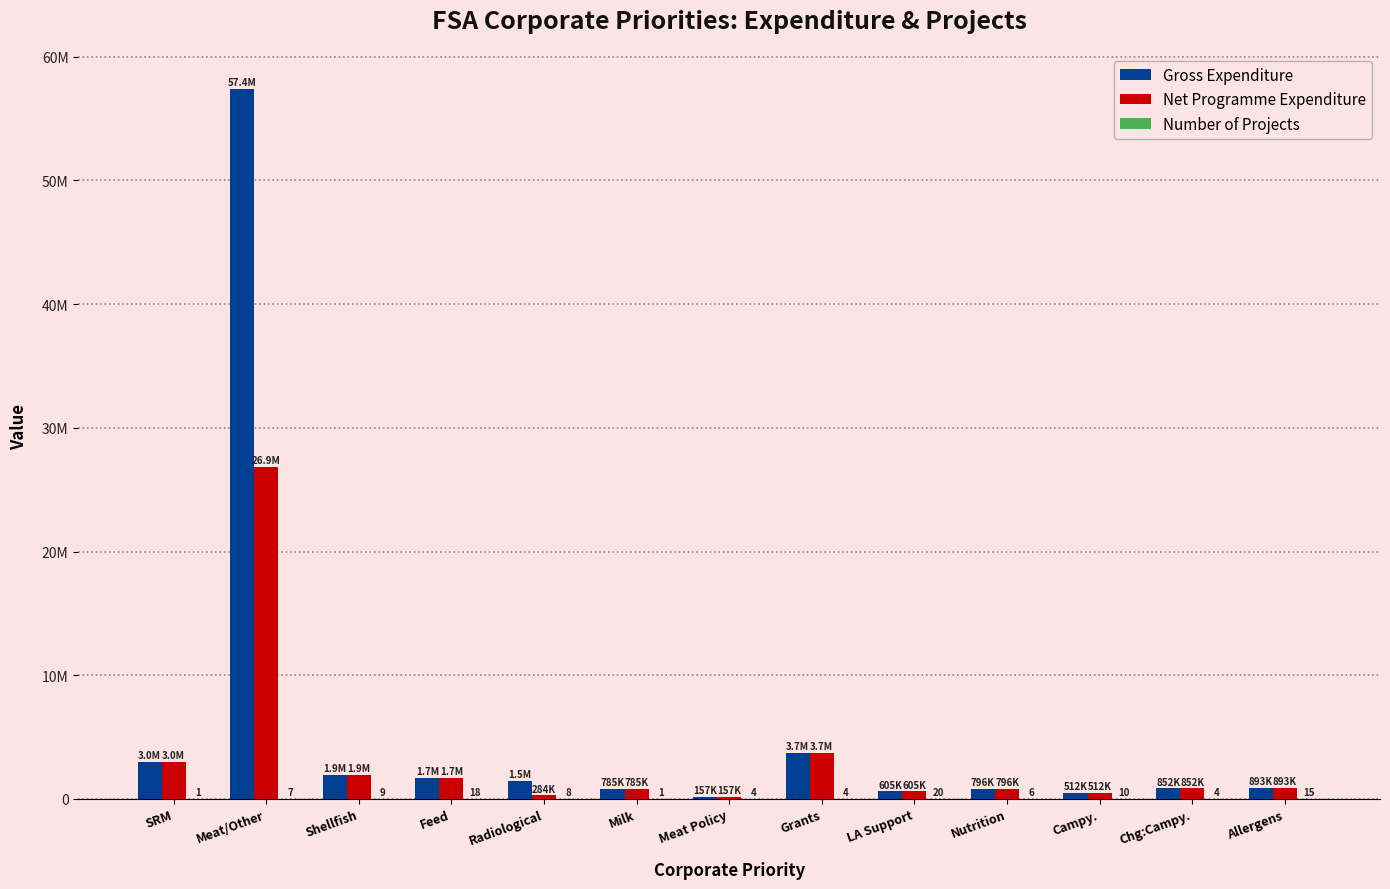

How many distinct data groups are displayed?

3